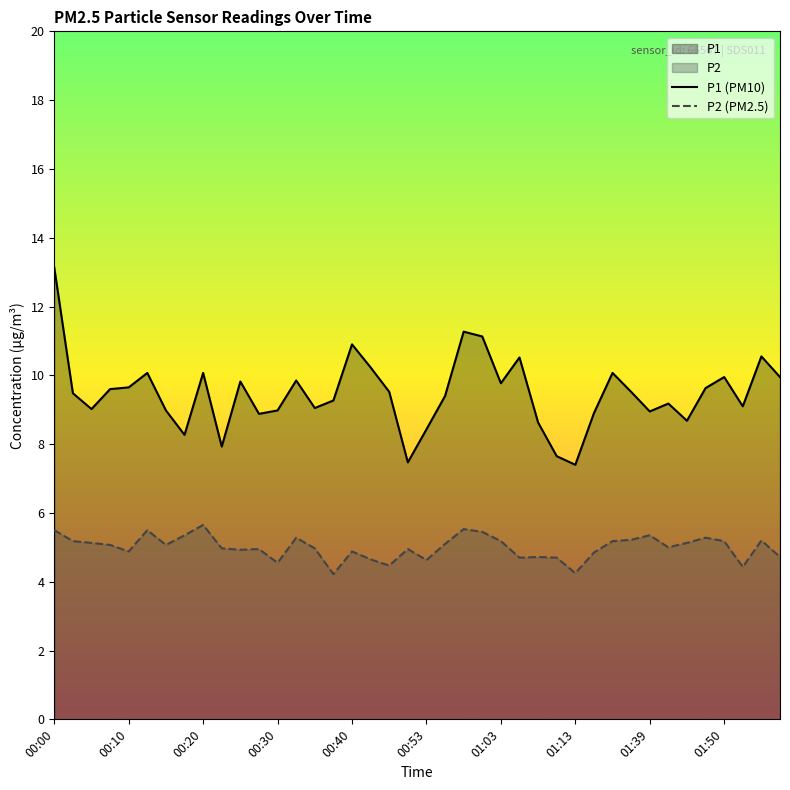

True or false: P1 (PM10) has more than 0 points higher than both neighbors.

True